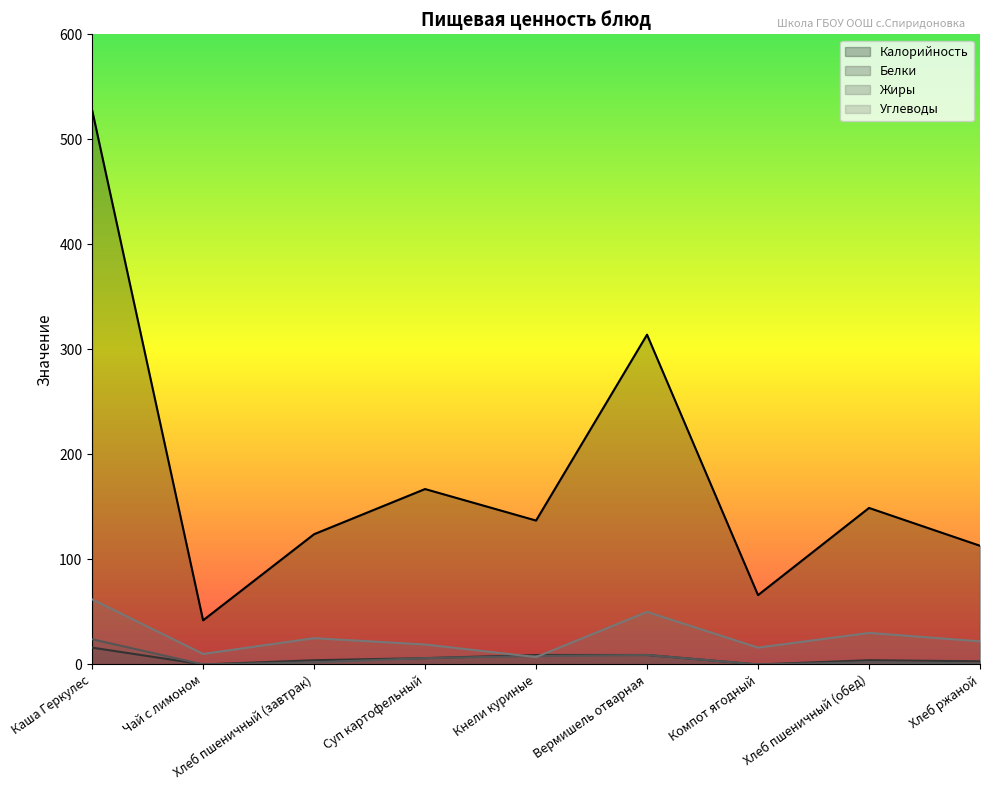

What is the value of the Калорийность point at the 8th from the left?

149